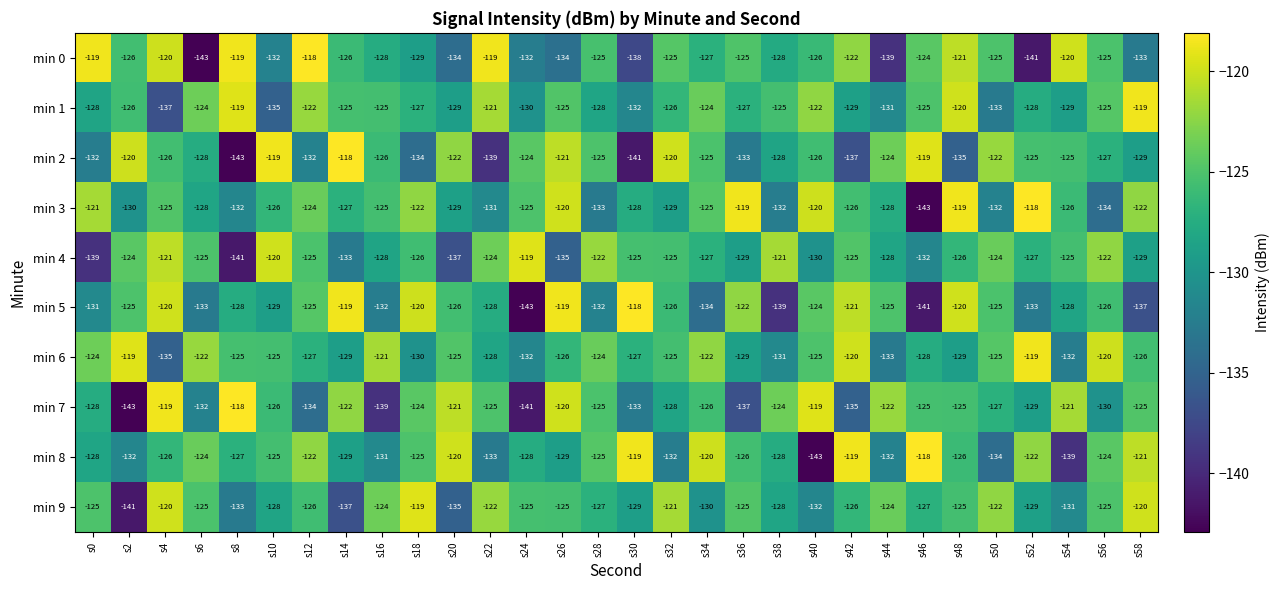

True or false: min 6 has a value of -133 at s44.

True